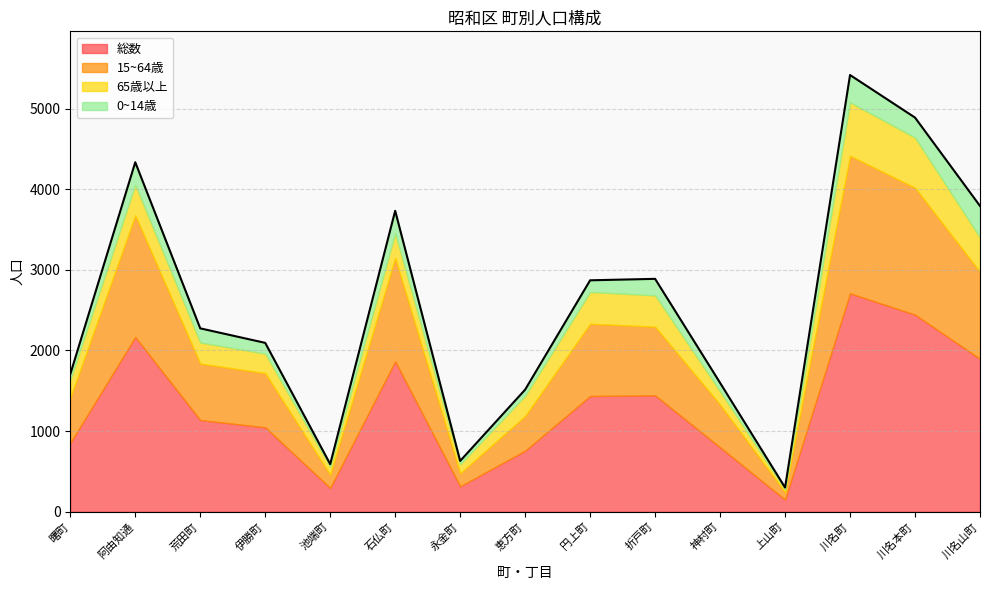

True or false: 総数 and 15~64歳 intersect in this chart.

False